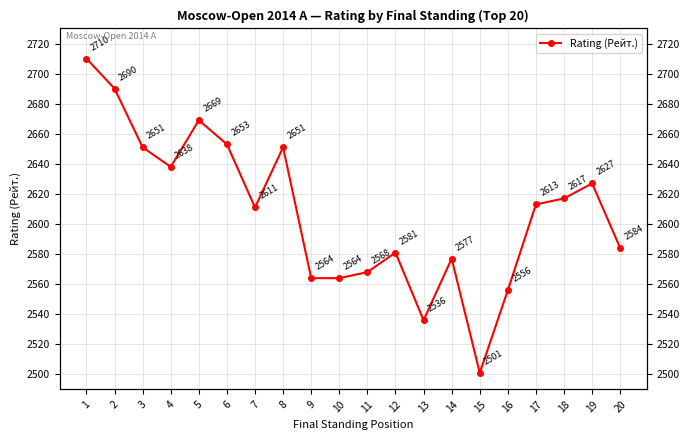

Does the chart display data point markers on the line(s)?

Yes